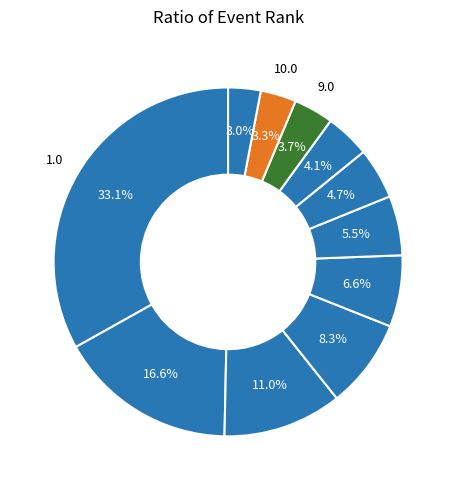

Count the number of slices in the pie.

11